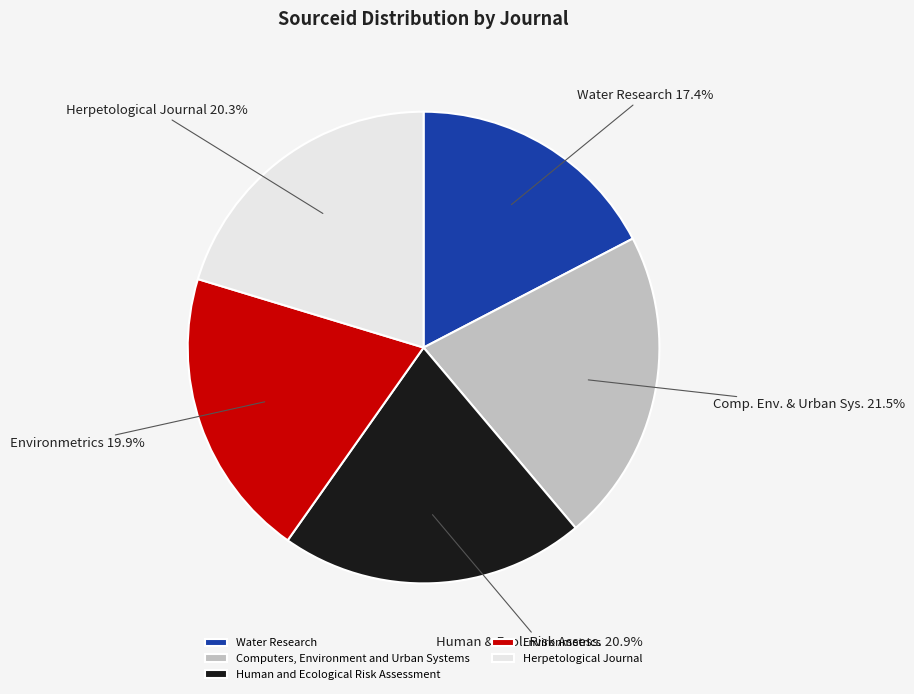

Is Water Research the majority of the pie?

No